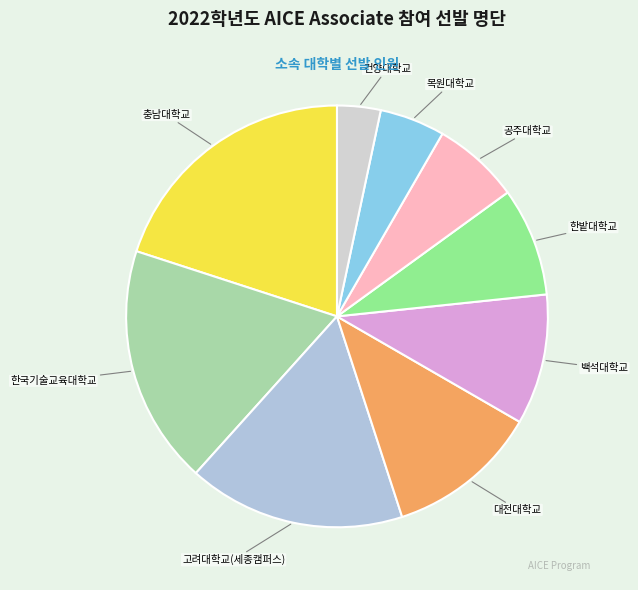

True or false: 한밭대학교 accounts for 14% of the total.

False